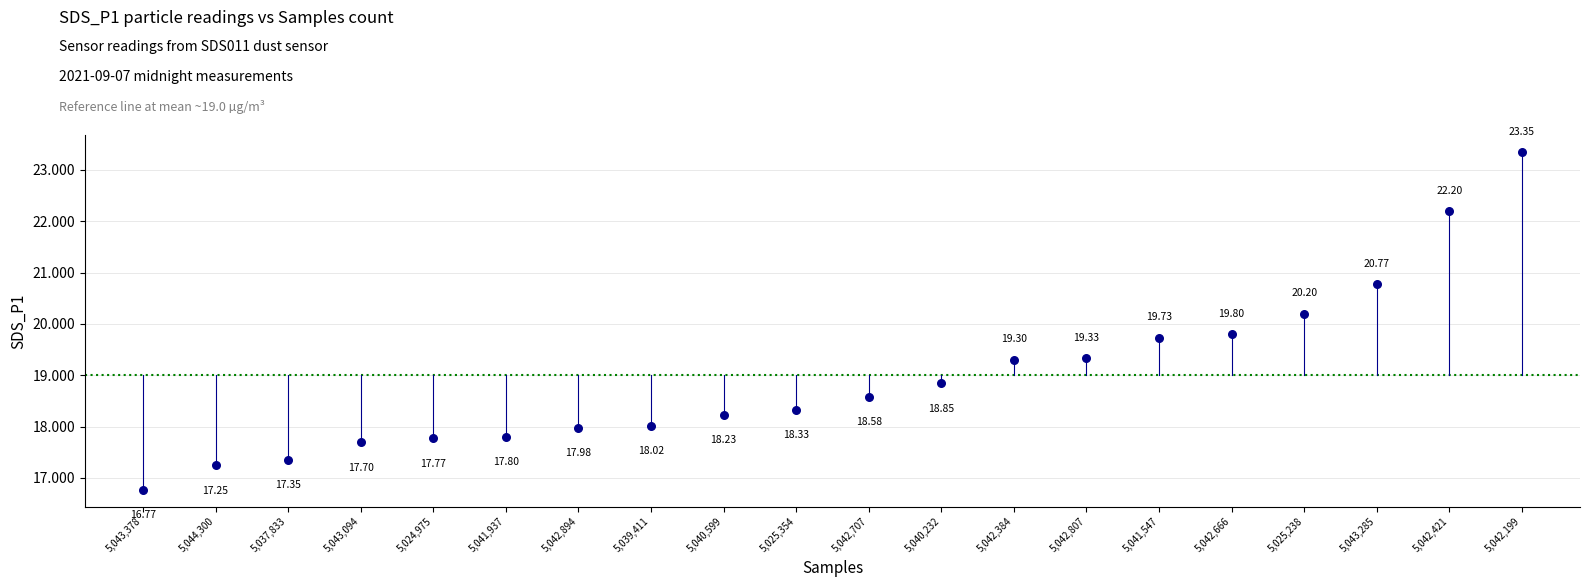

What is the range of Y values (max minus min)?

6.6